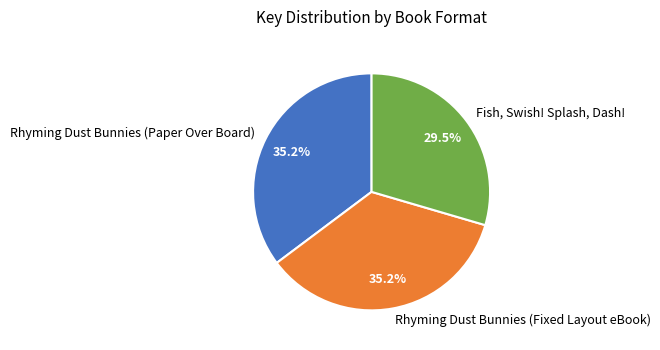

How many segments does this pie chart have?

3